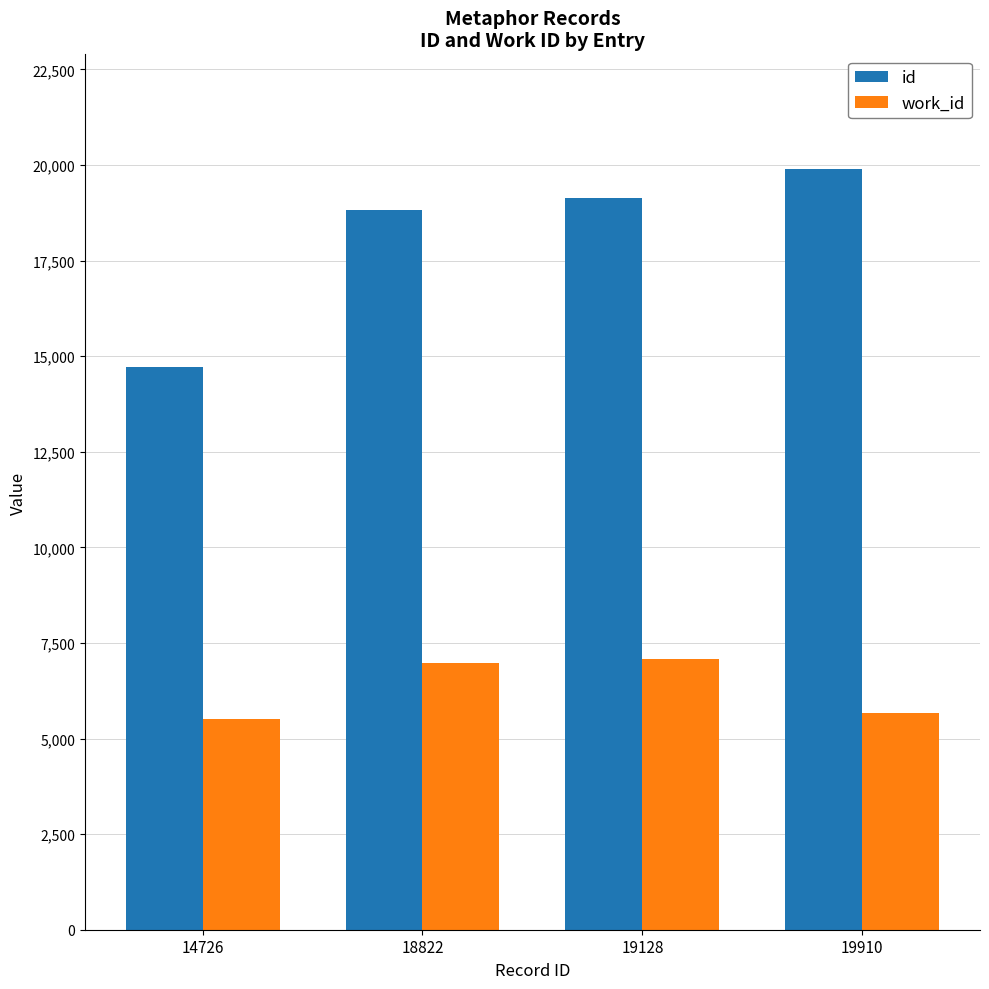

What is the total value across all series at 19128?

26208